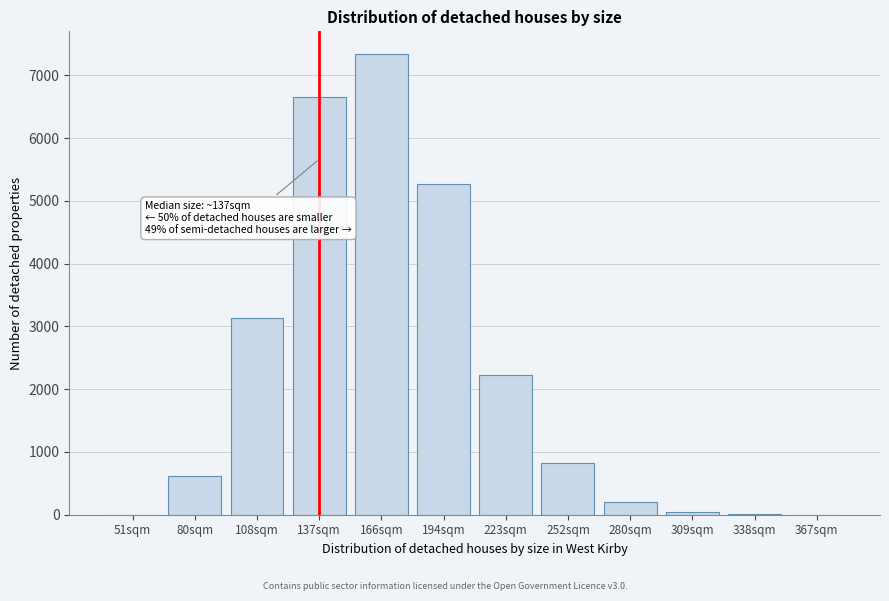

At which category does the chart reach its peak across all series?

166sqm